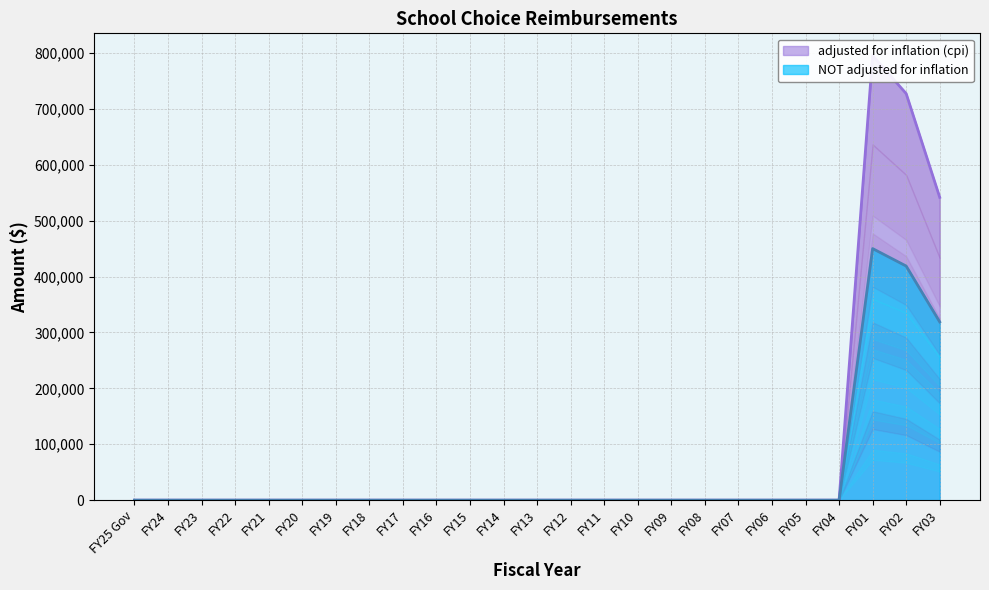

Rank the series by their average value, from lowest to highest.

NOT adjusted for inflation, adjusted for inflation (cpi)